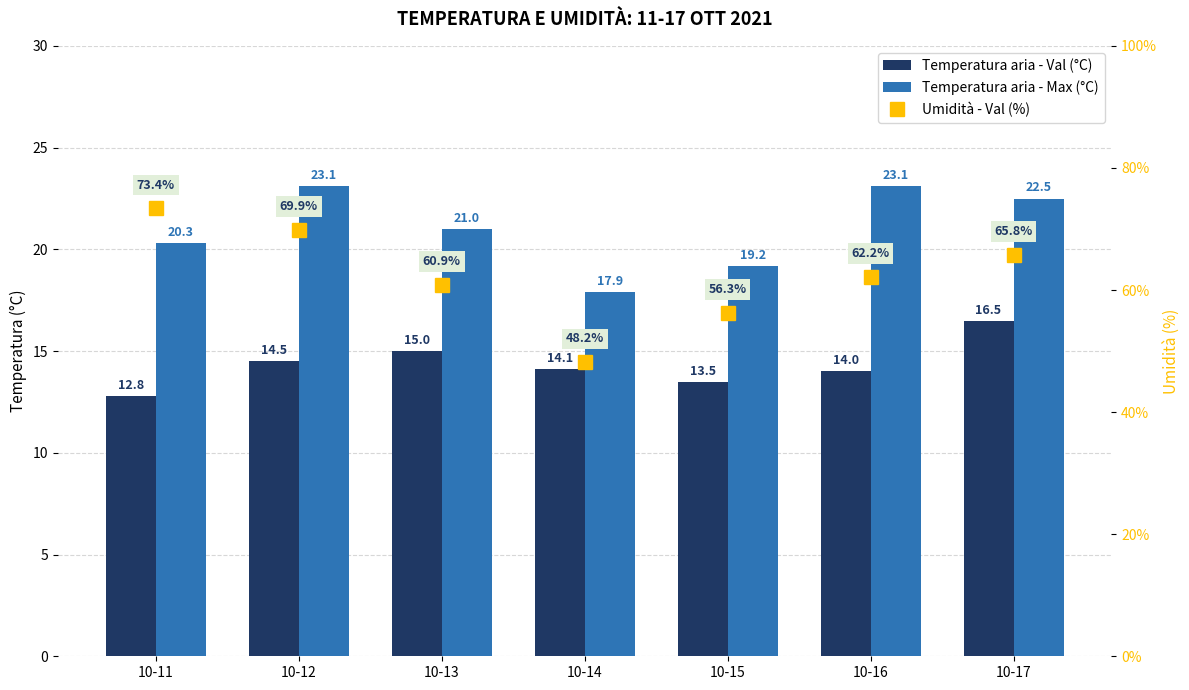

Between 10-17 and 10-13, which is larger?

10-17